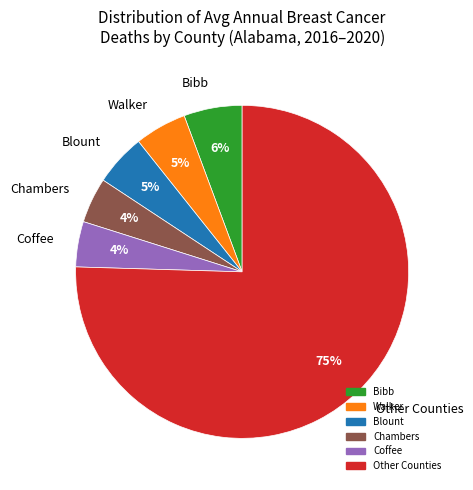

To the nearest percent, what portion does Walker represent?

5%